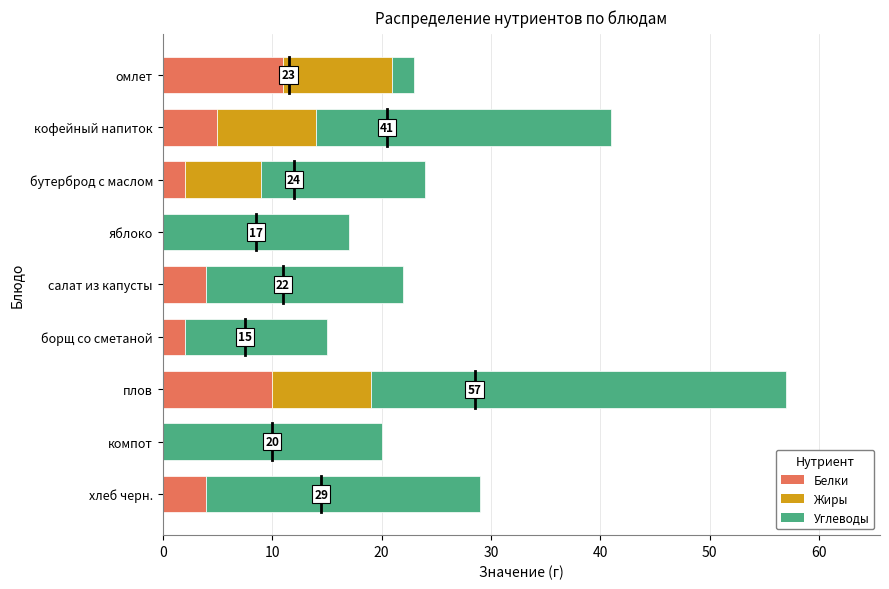

What is the maximum value for Белки?

11